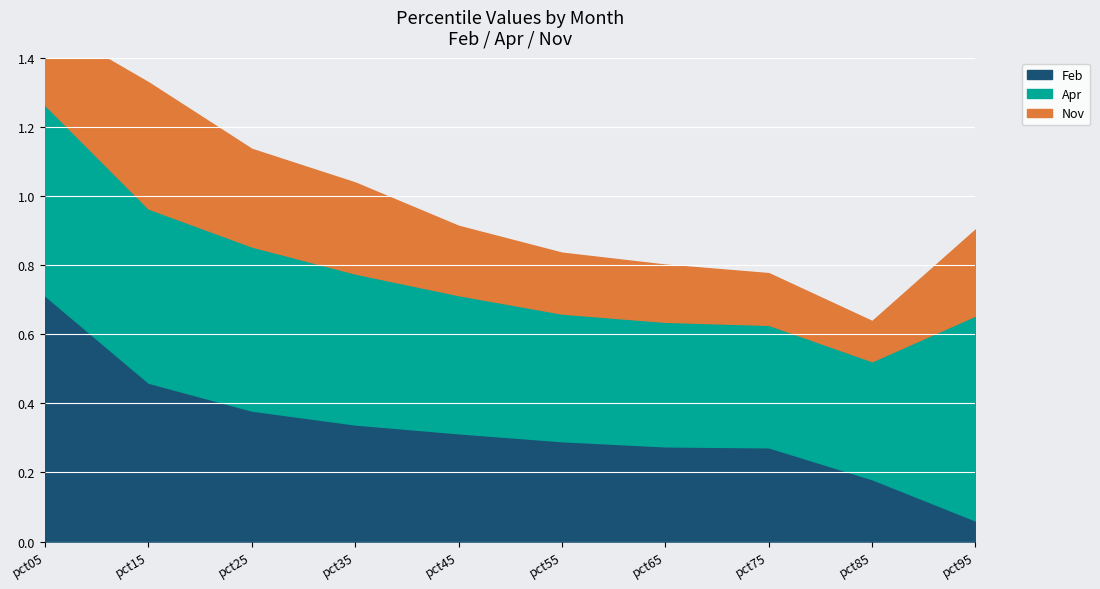

Which series has the largest range (max minus min)?

Feb